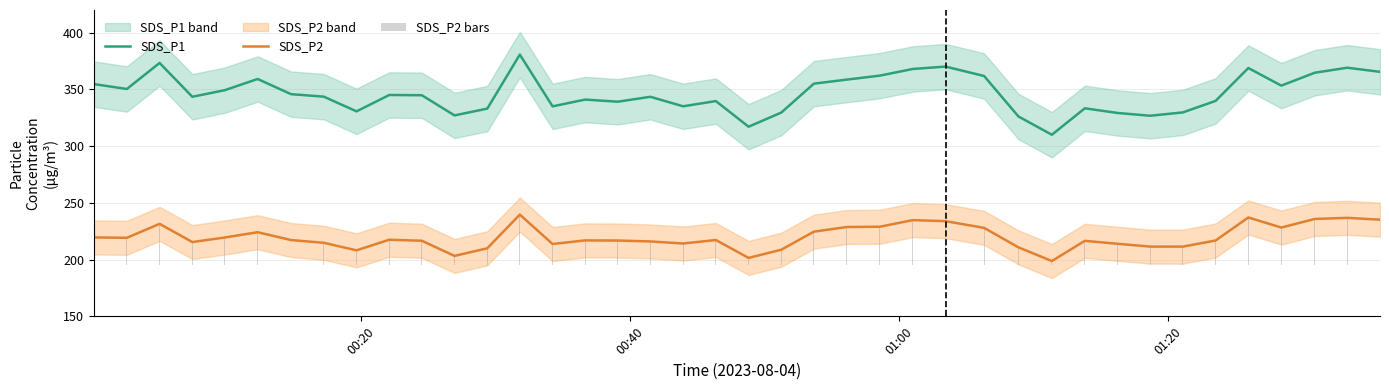

What is the maximum value for SDS_P2?

239.7